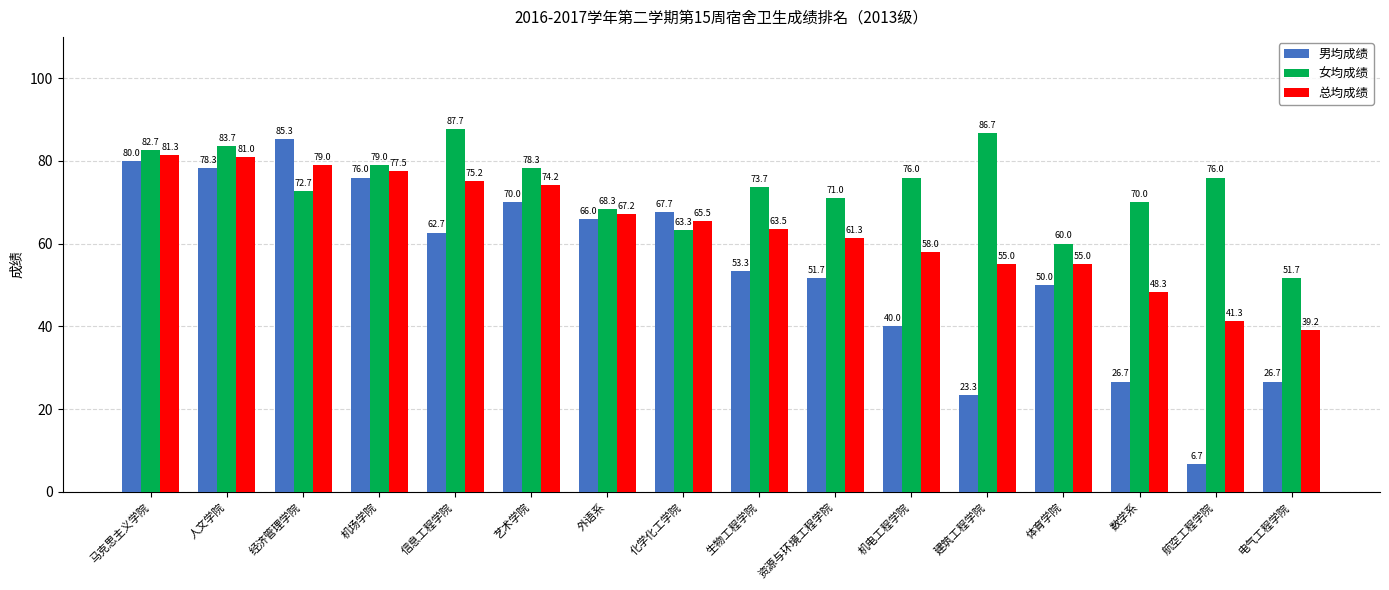

At which category is the sum across all series the highest?

马克思主义学院